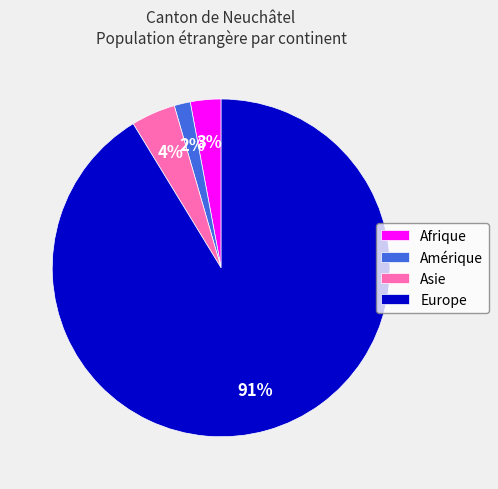

Do Europe and Amérique together represent more than half of the pie?

Yes